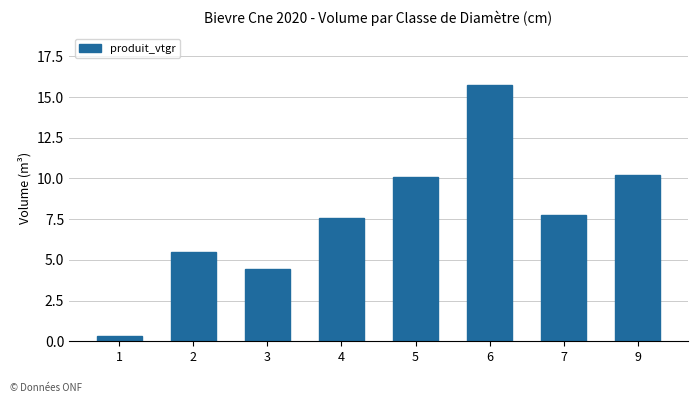

Where is the data nearest to the value 8?

7